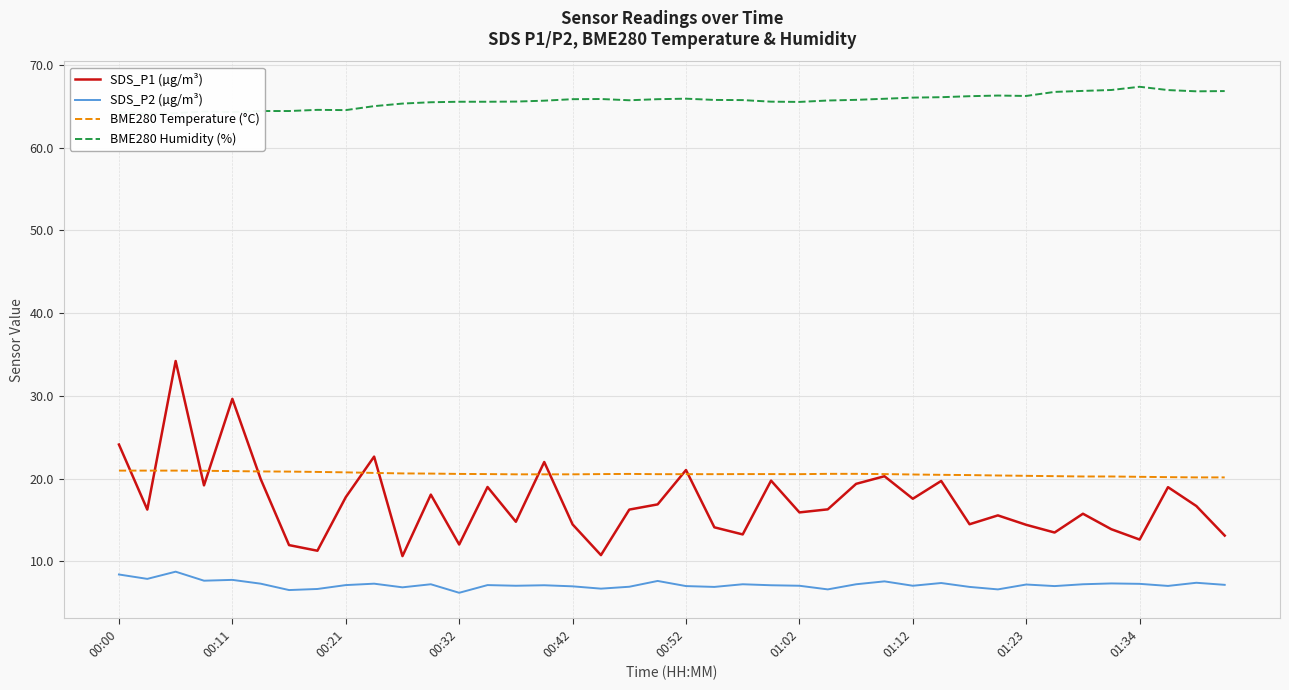

What is the lowest value of the SDS_P1 (µg/m³) series?

10.7